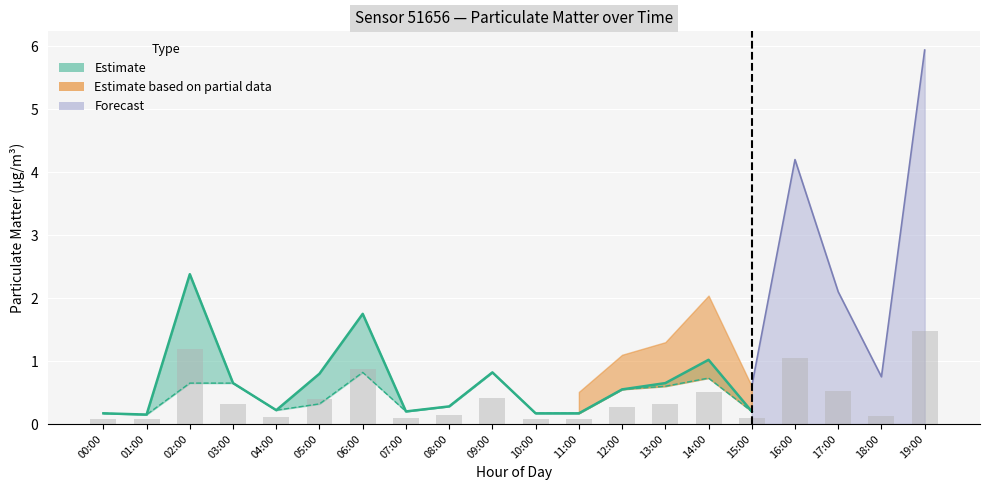

The P1_upper series shows 0.3 at 11:00. True or false?

False